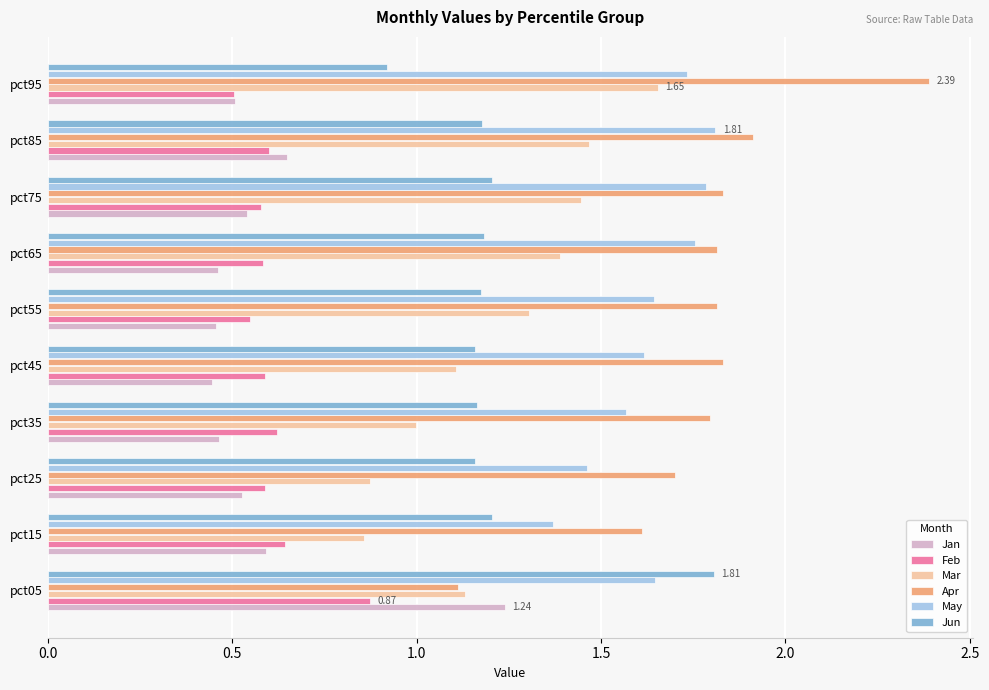

Which series has the widest spread of values?

Apr